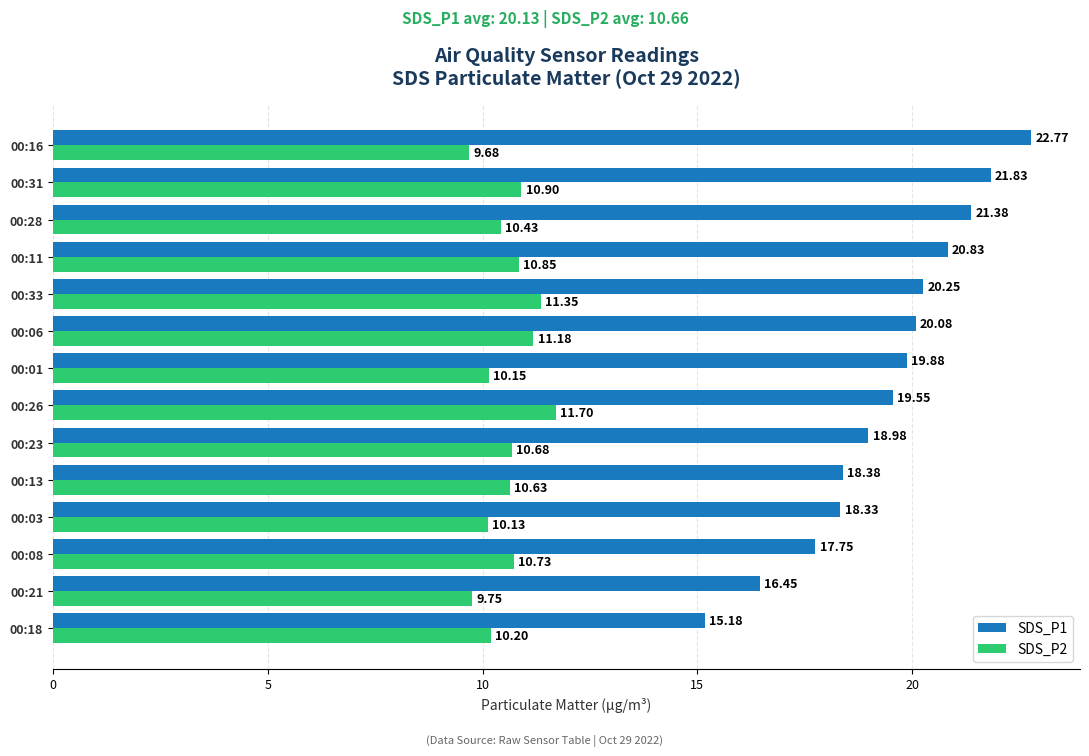

List the series in order of their overall mean, highest first.

SDS_P1, SDS_P2